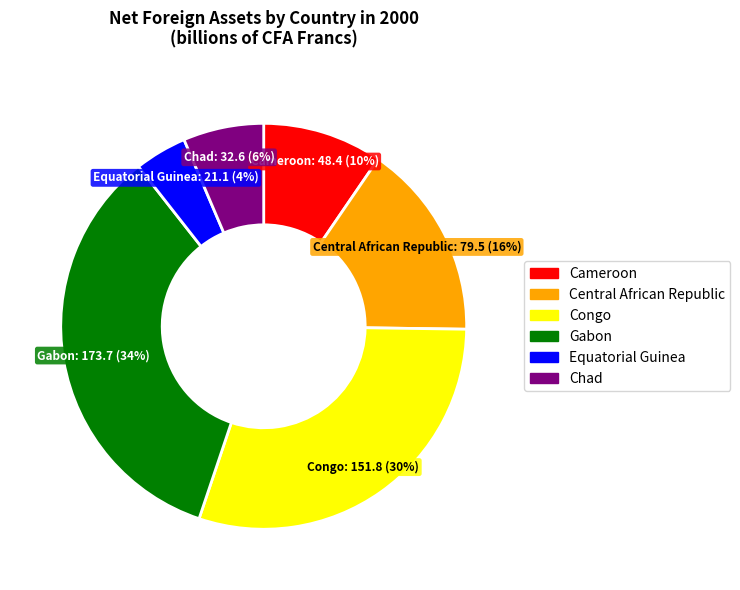

To the nearest percent, what percentage of the pie is Gabon?

34%